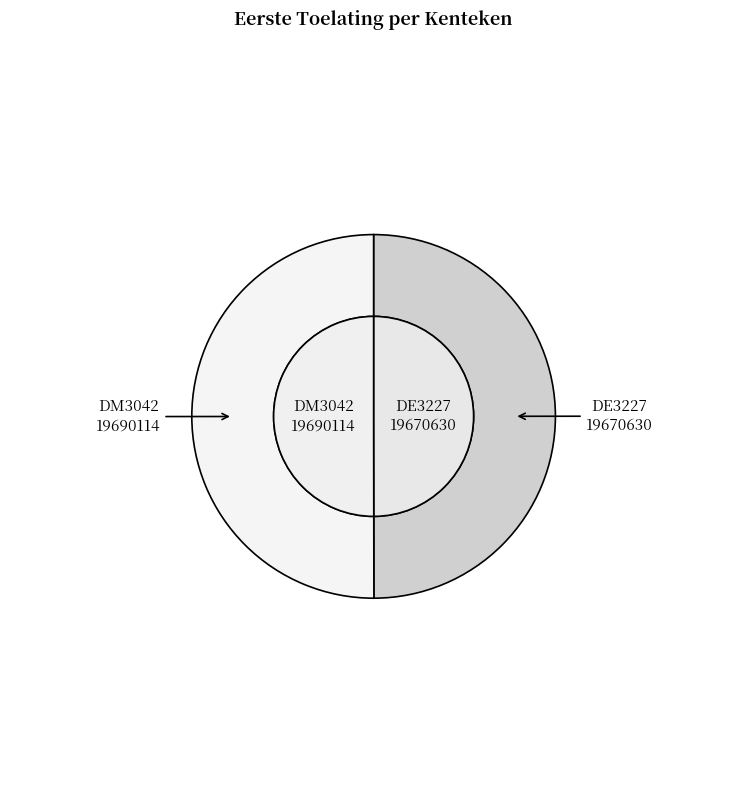

Is there any slice that represents more than half of the pie?

Yes